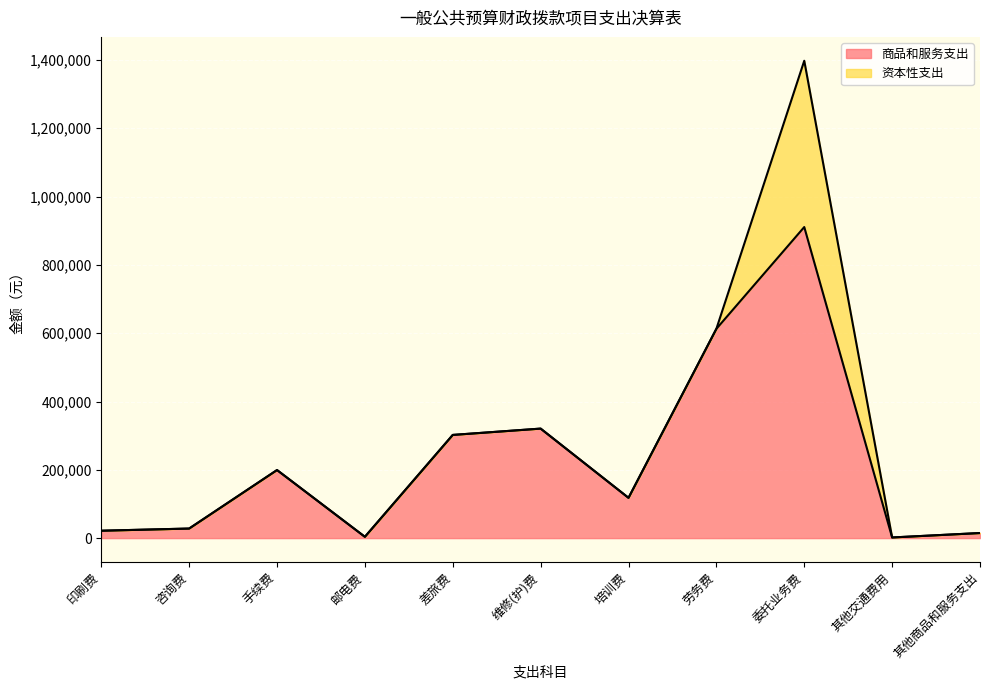

Reading right to left, extract all data points from this chart.

其他商品和服务支出=14880.0	其他交通费用=1876.0	委托业务费=910805.0	劳务费=612815.6	培训费=117933.0	维修(护)费=320640.5	差旅费=302133.5	邮电费=3838.0	手续费=199308.7	咨询费=28000.0	印刷费=21649.7